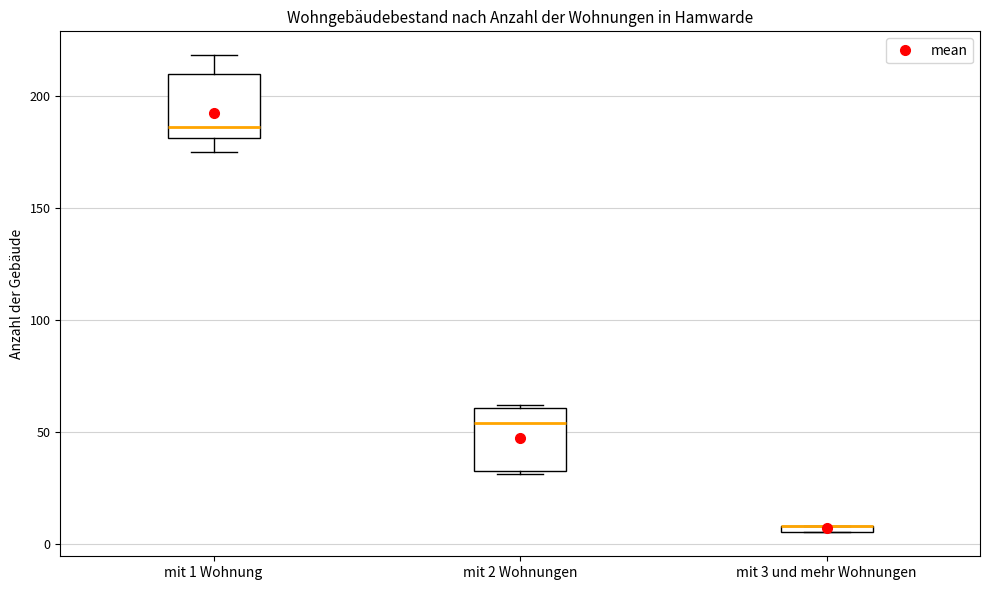

Where does the upper whisker of the box for mit 1 Wohnung end on the y-axis? The values are not printed on the chart, so give them approximately, as read against the axis.

220